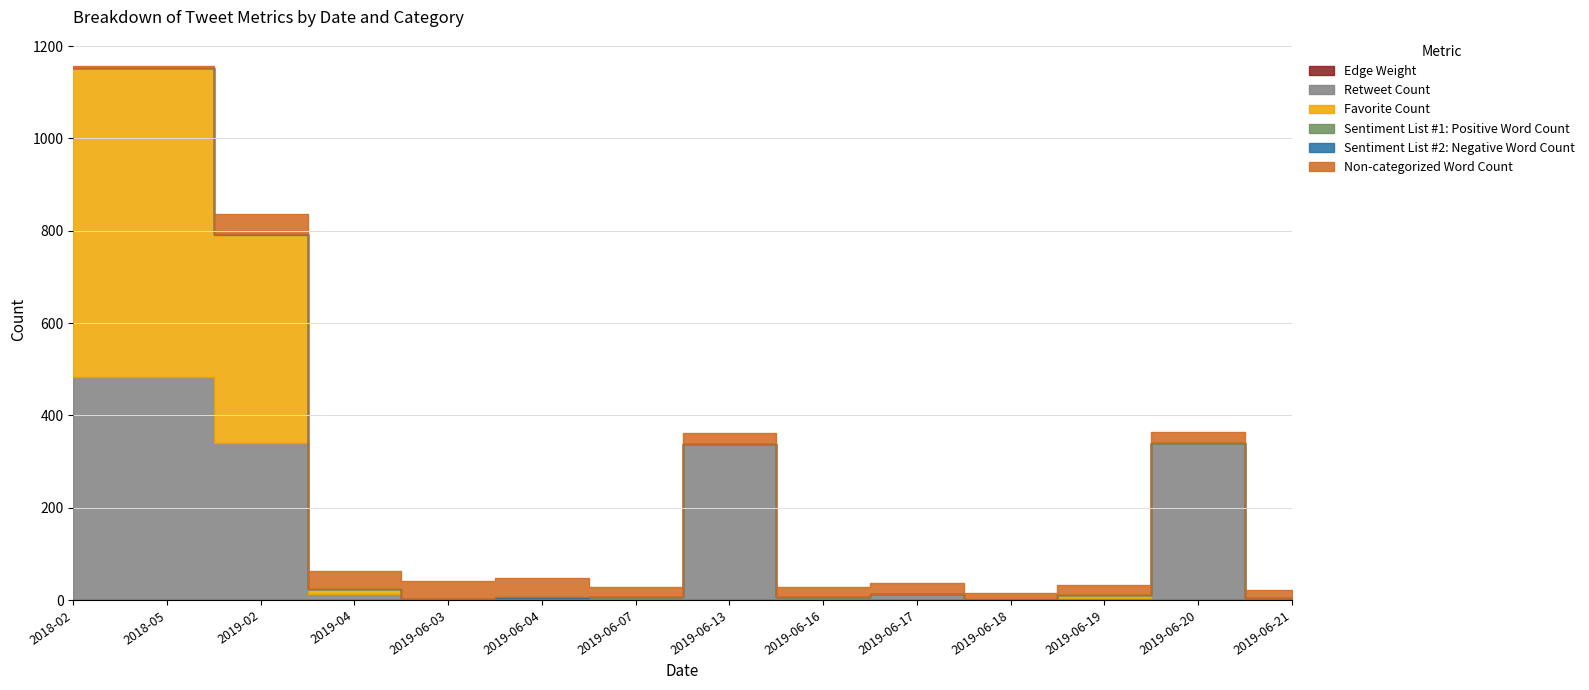

Between 2019-06-03 and 2019-06-17, which is larger?

2019-06-03